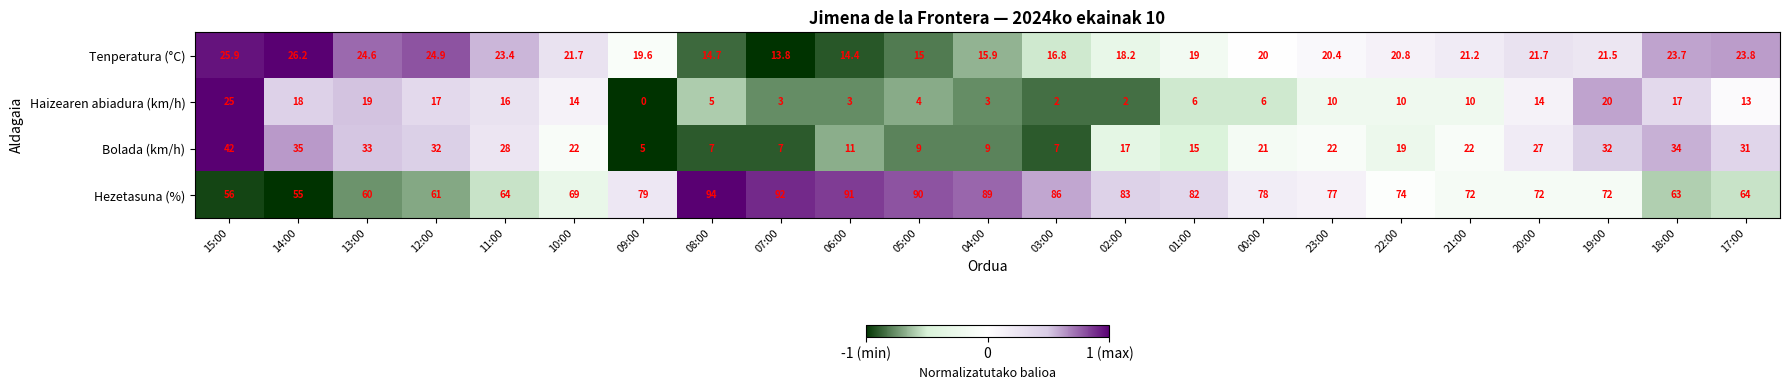

At which category does the chart reach its peak across all series?

08:00